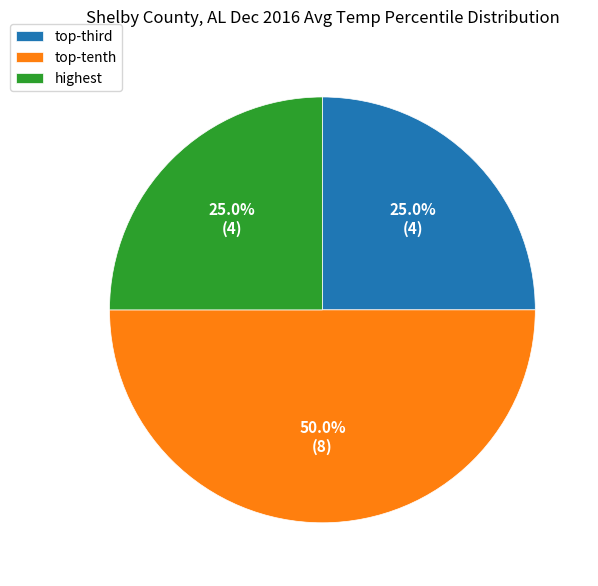

To the nearest percent, what is the difference between the largest and smallest slice percentages?

25%